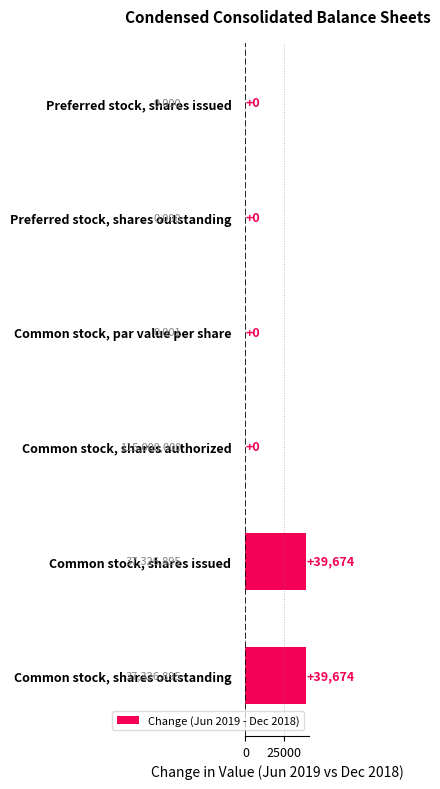

What is the greatest value displayed?

39674